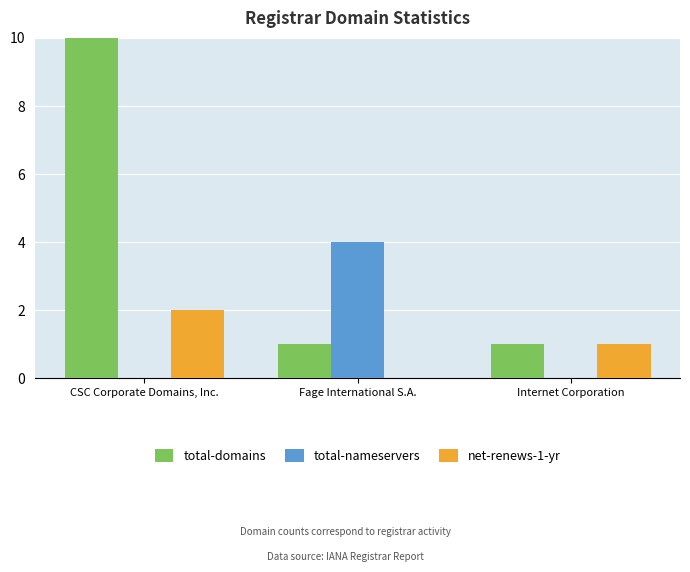

The total-domains series shows 1 at Fage International S.A.. True or false?

True